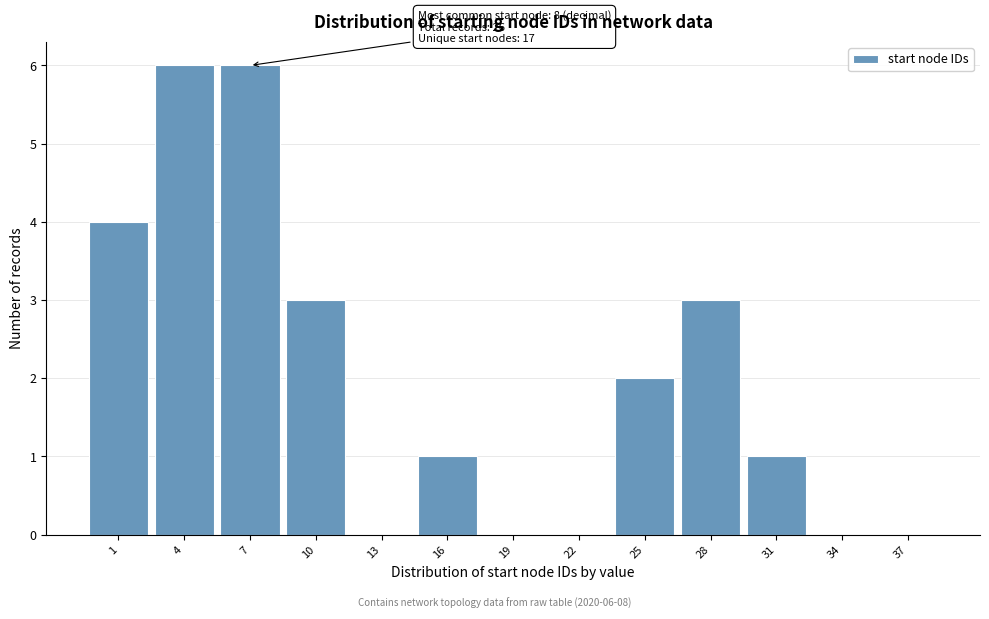

Reading right to left, transcribe all the data shown in this chart.

37=0	34=0	31=1	28=3	25=2	22=0	19=0	16=1	13=0	10=3	7=6	4=6	1=4